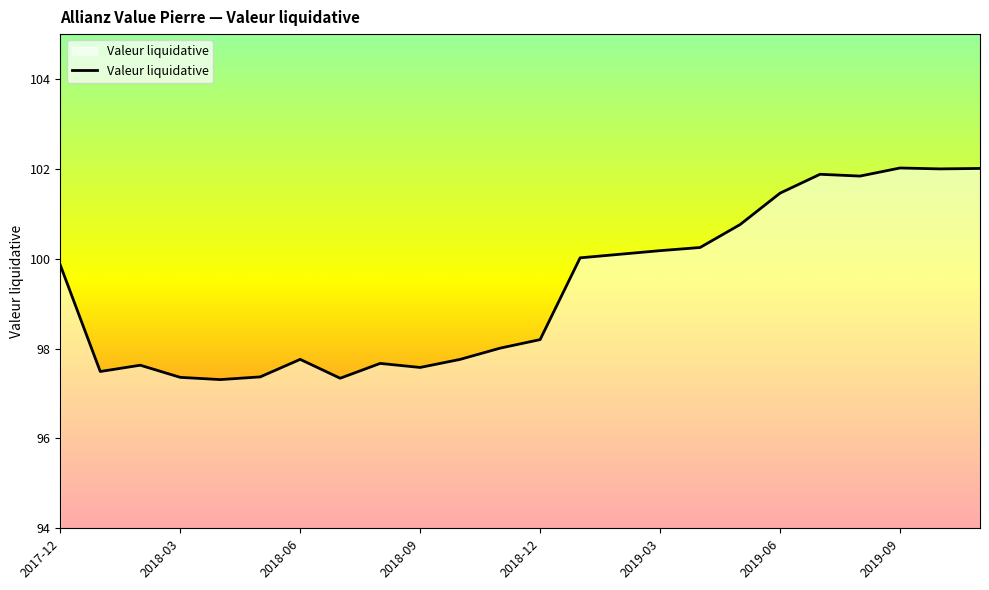

What is the minimum value shown in the chart?

97.3